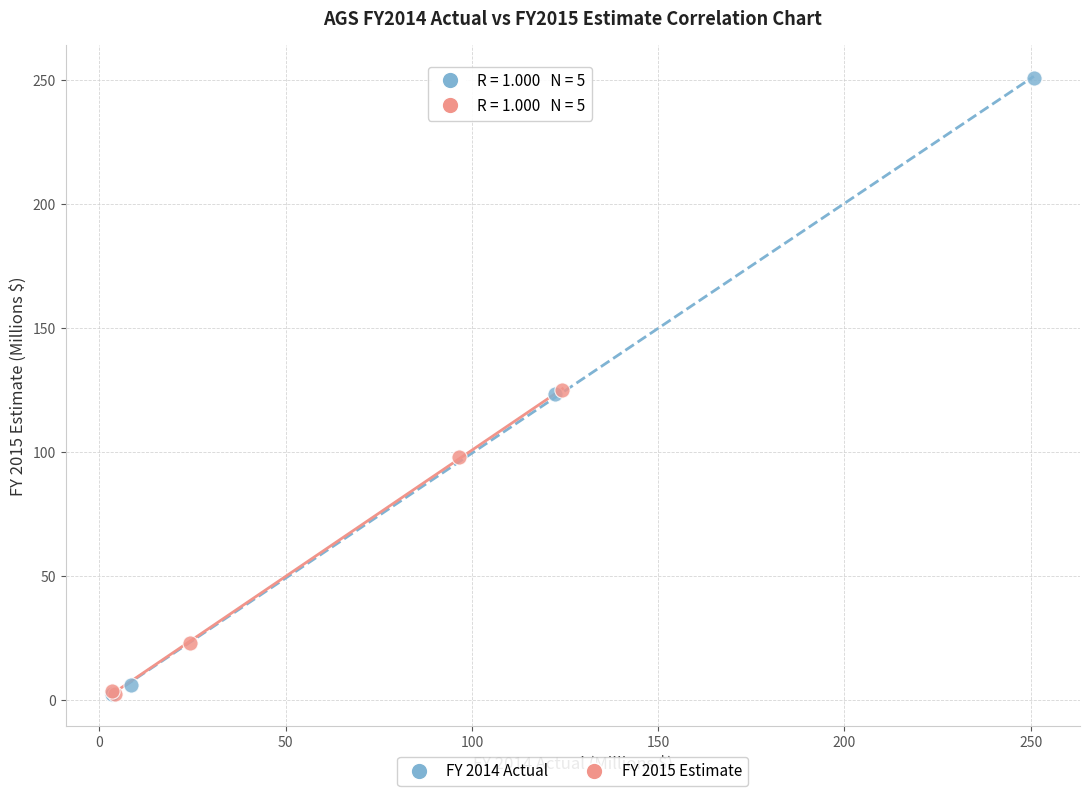

Which series reaches the maximum Y coordinate?

FY 2014 Actual